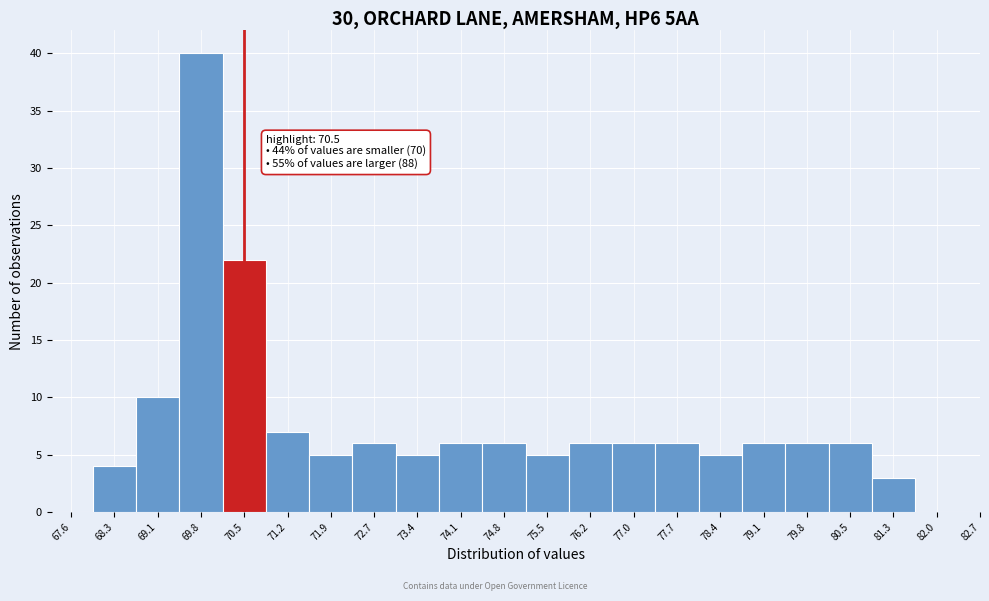

Over which range of the x-axis is the bar tallest?

69.4 to 70.1